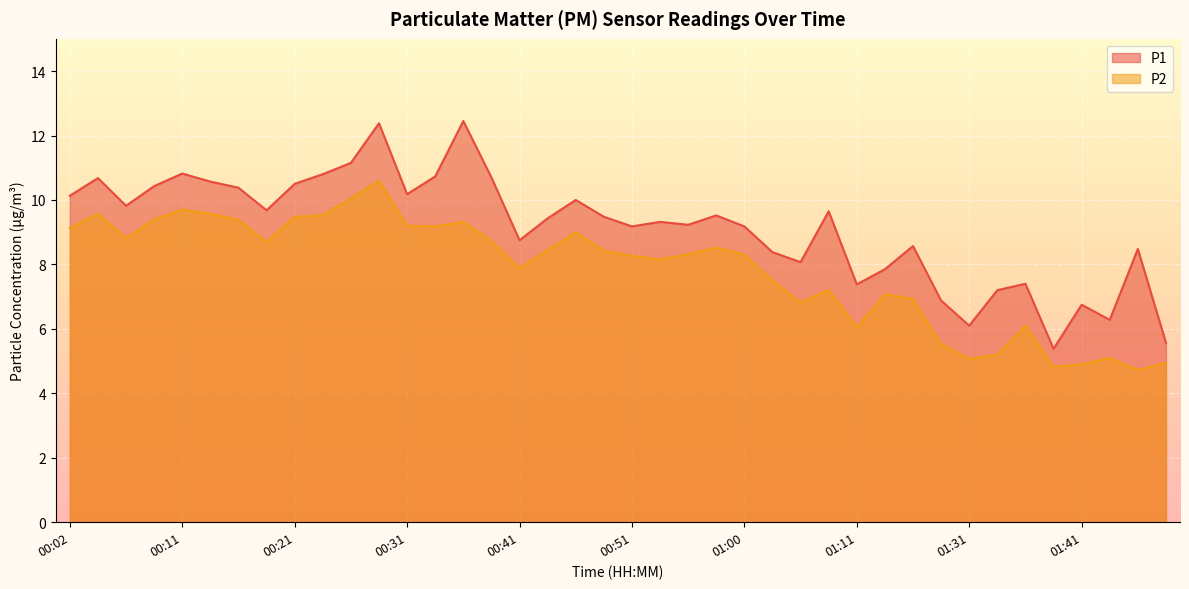

Read the P2 value at 01:00.

8.3